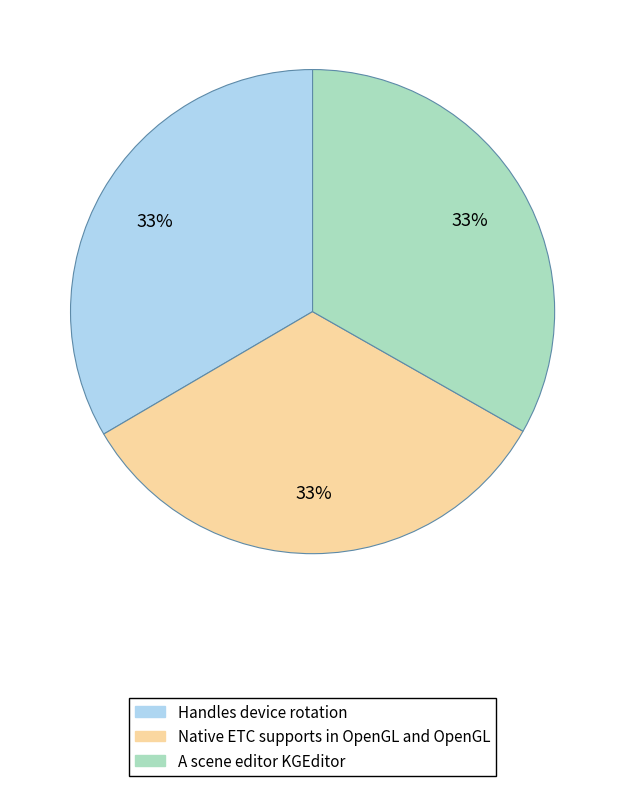

Approximately how many times larger is the value at Handles device rotation compared to A scene editor KGEditor?

1.0